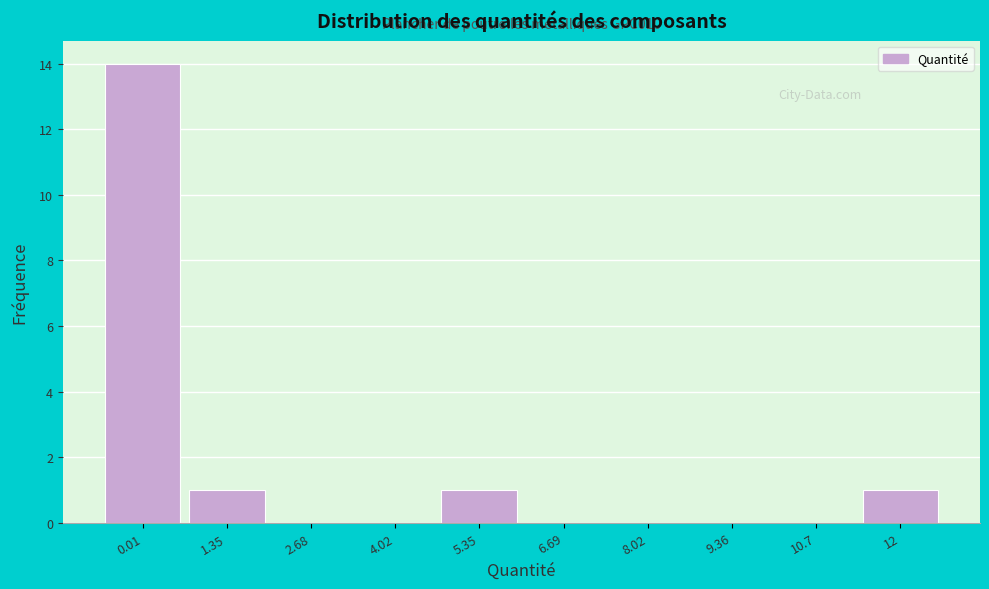

Reading left to right, what are all the values shown in this chart?

0.01=14	1.35=1	2.68=0	4.02=0	5.35=1	6.69=0	8.02=0	9.36=0	10.7=0	12=1